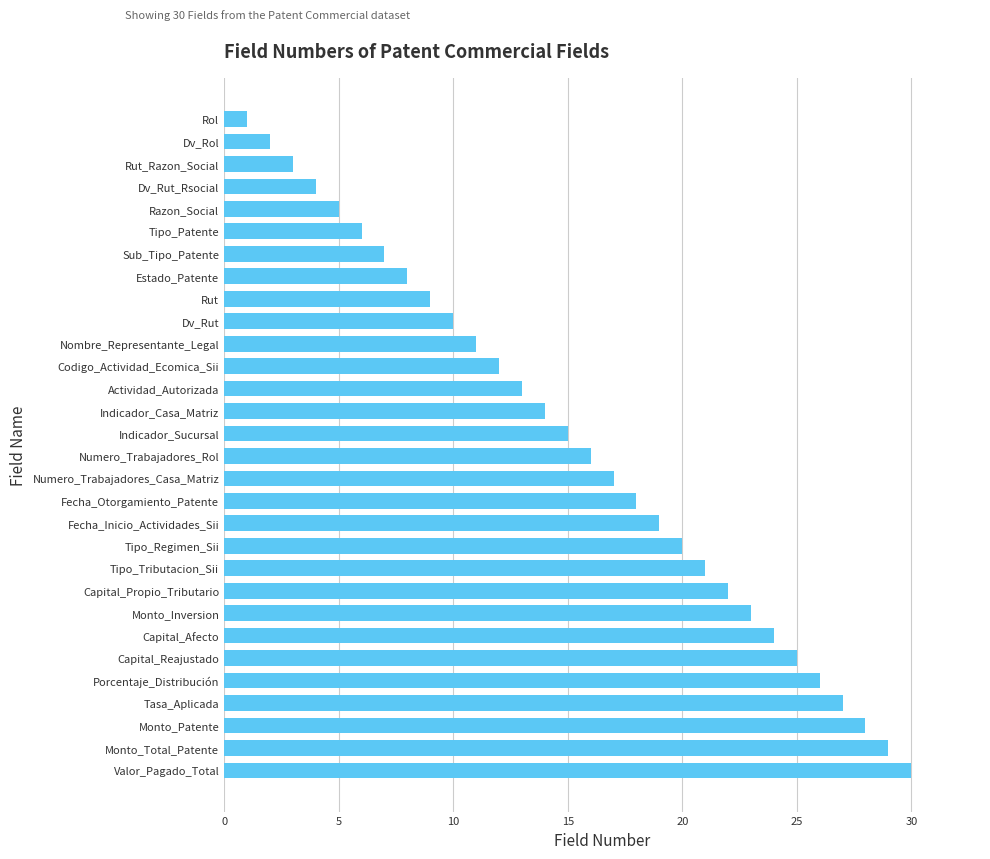

The chart shows a value of 11 at Nombre_Representante_Legal. True or false?

True